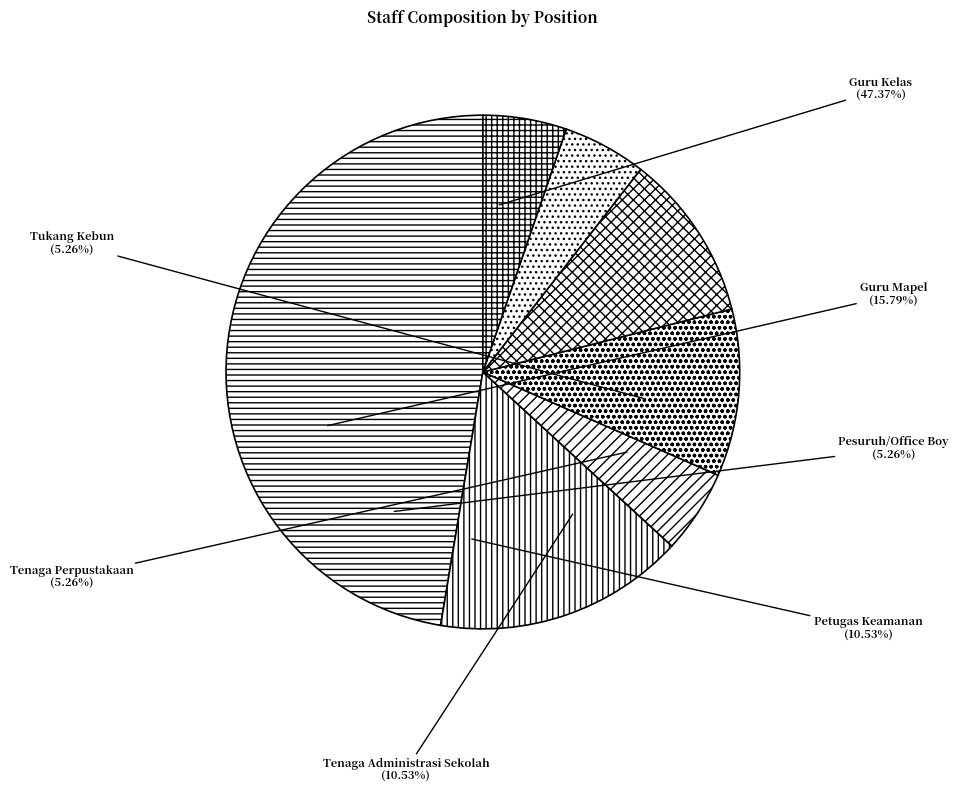

True or false: Petugas Keamanan accounts for 1% of the total.

False